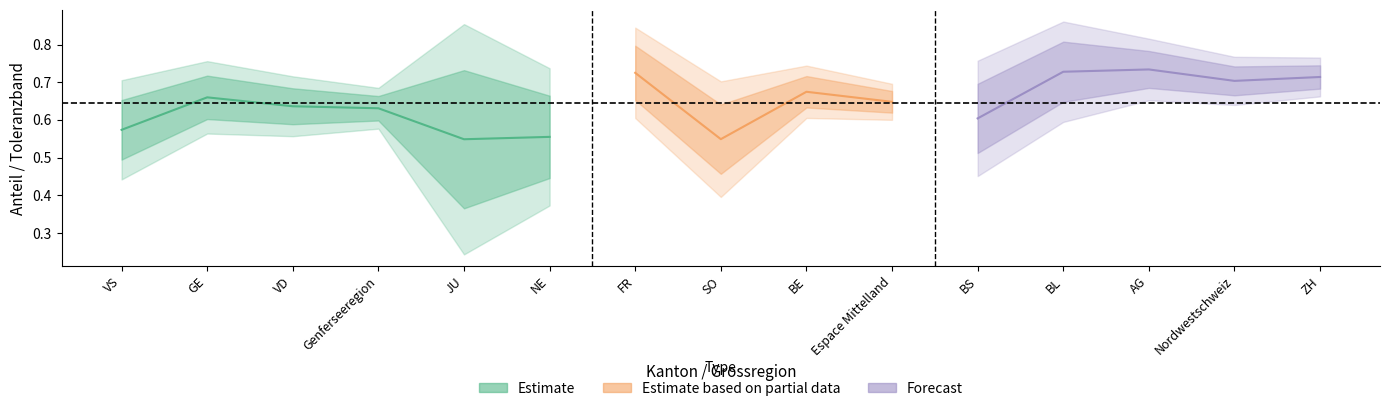

At which category does the chart reach its peak across all series?

AG